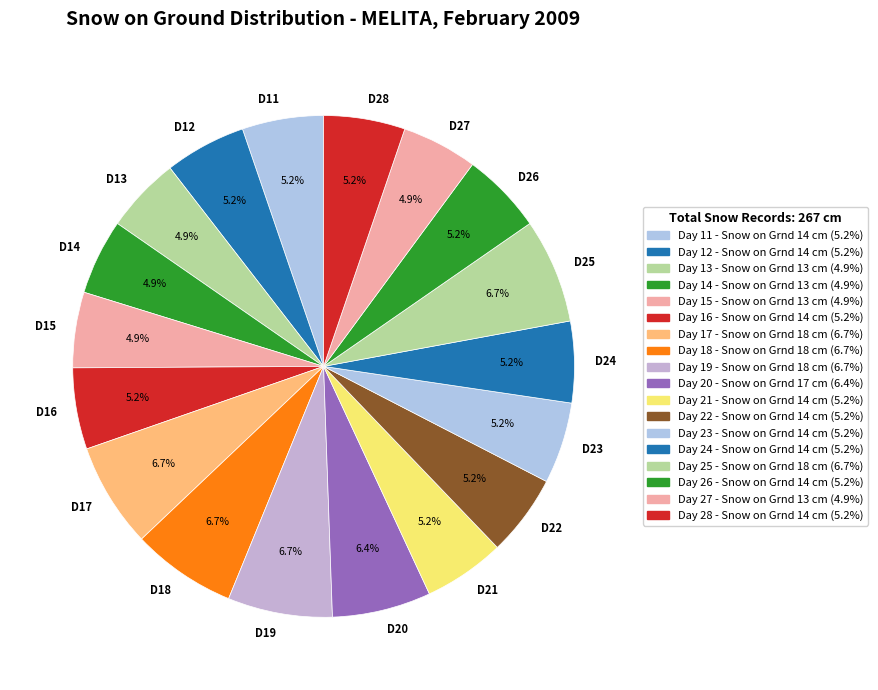

Approximately how many times larger is the value at D28 compared to D17?

0.8